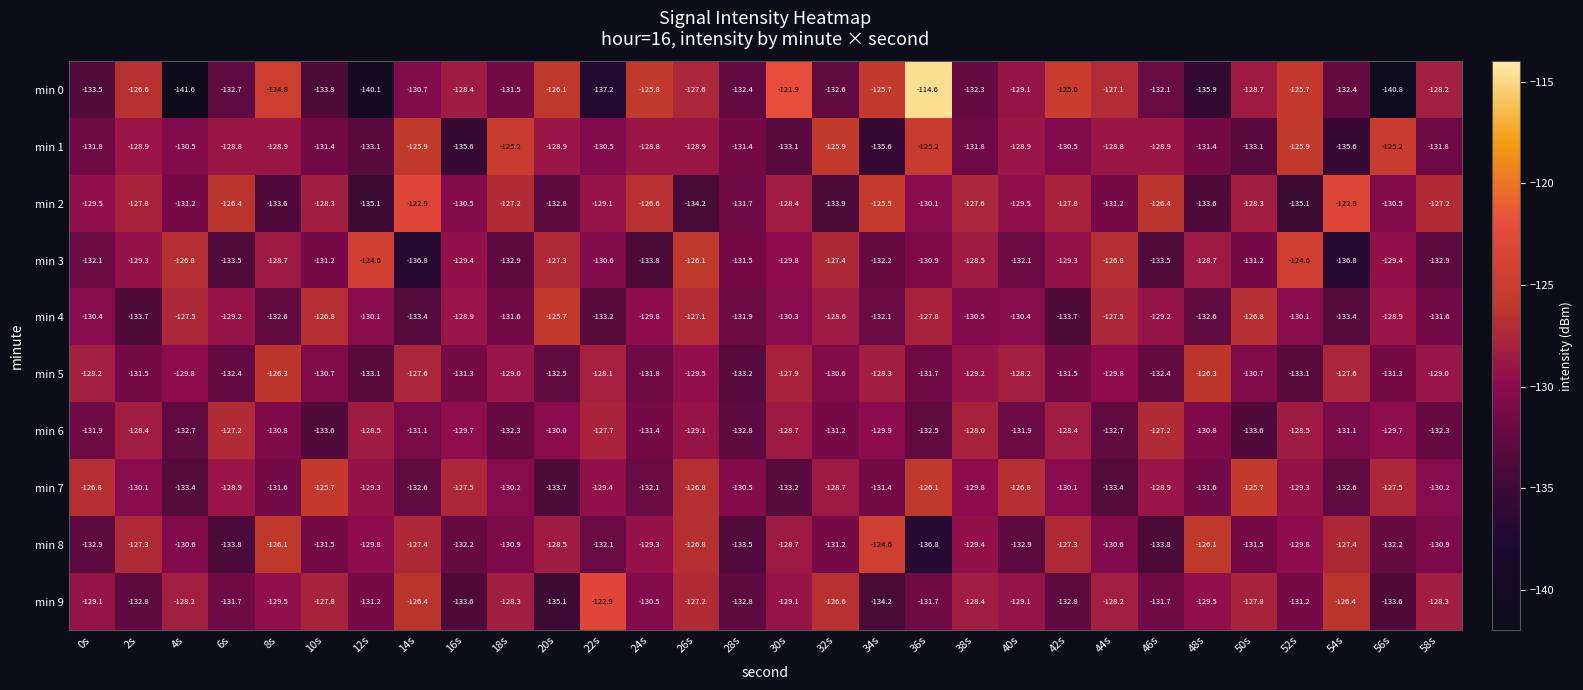

What is the average value of the min 7 series?

-129.8